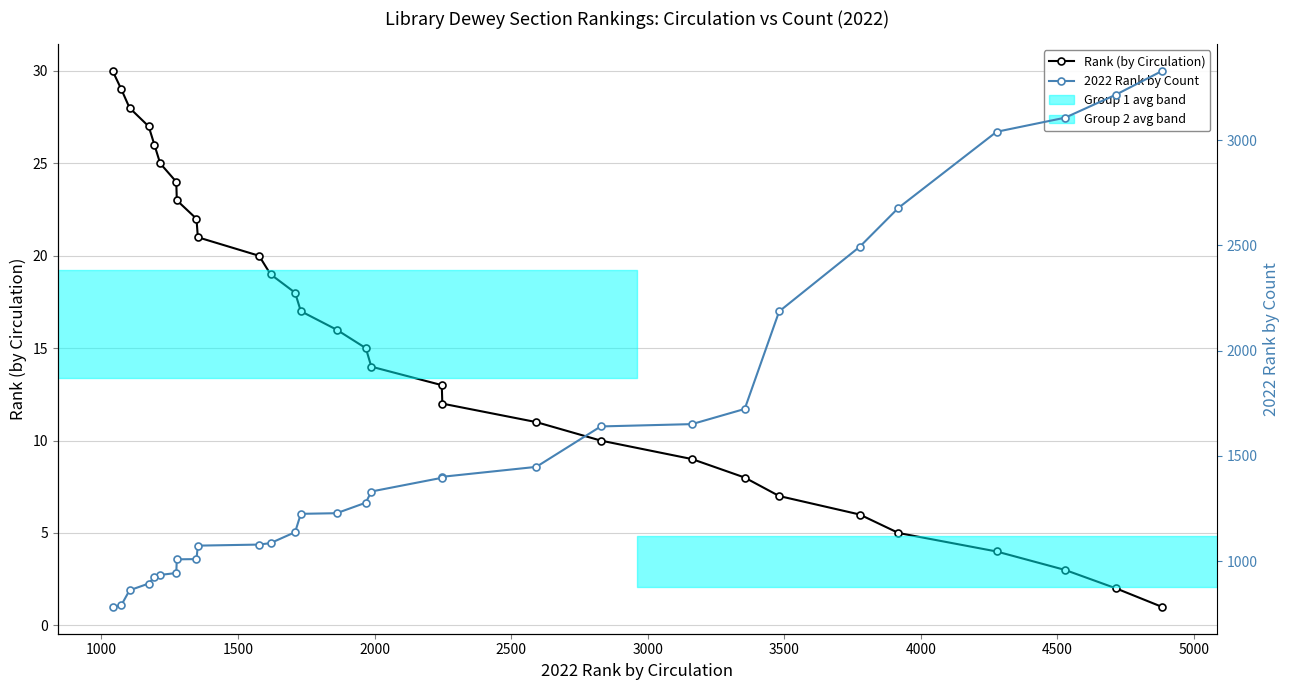

True or false: 2022 Rank by Count has more than 1 interior local peaks.

False